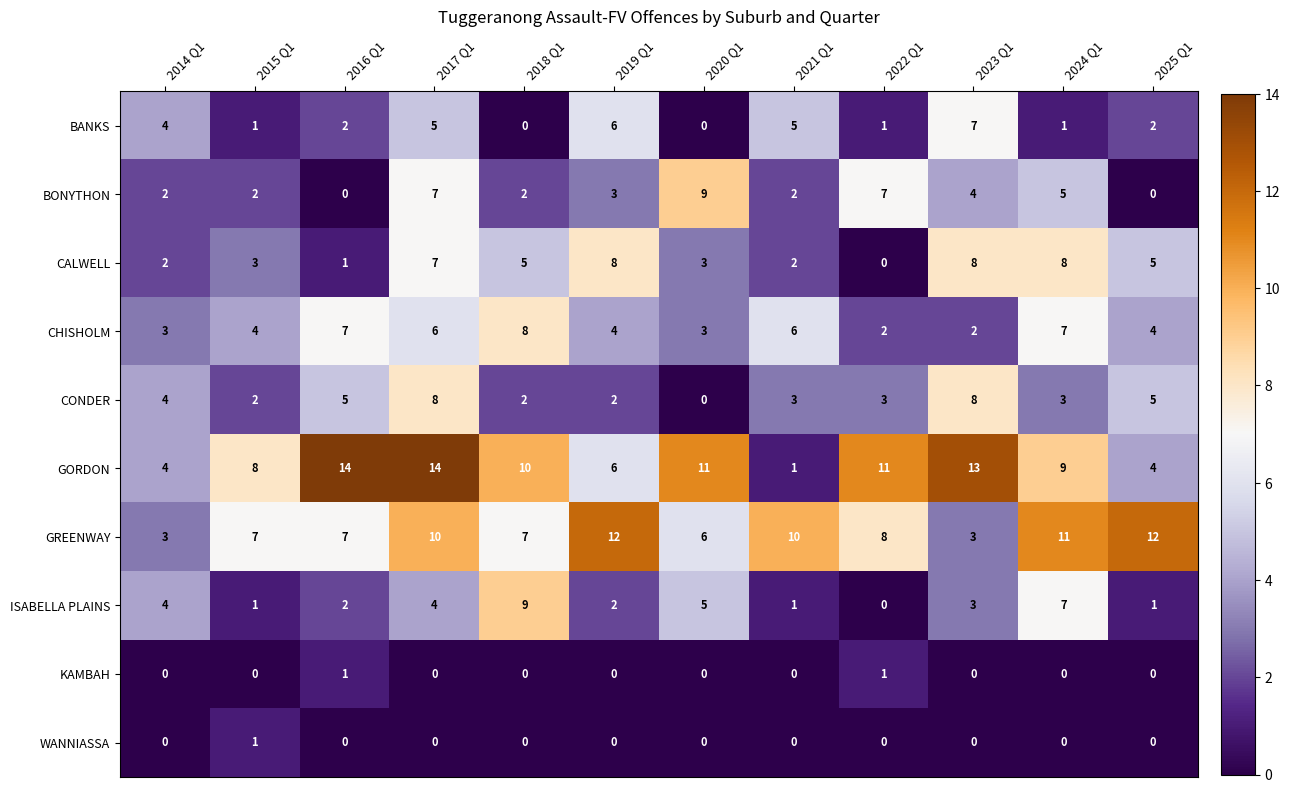

Where does the ISABELLA PLAINS series first go above 3?

2014 Q1